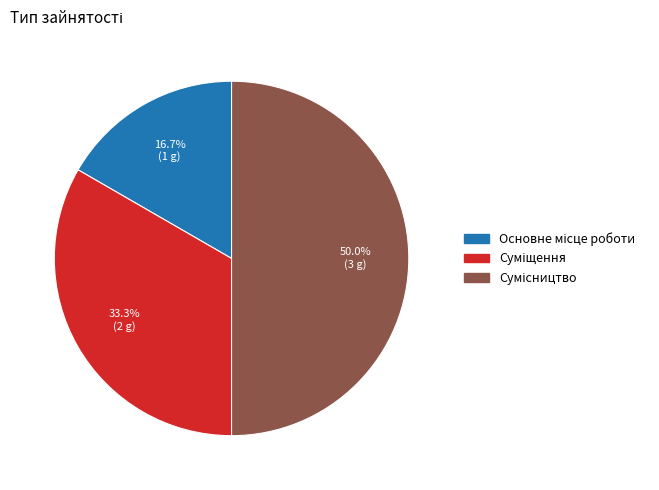

Which category has the smallest portion of the pie?

Основне місце роботи